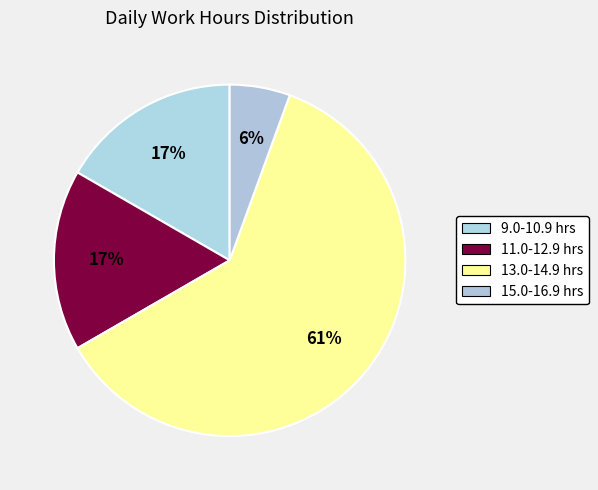

How many segments does this pie chart have?

4